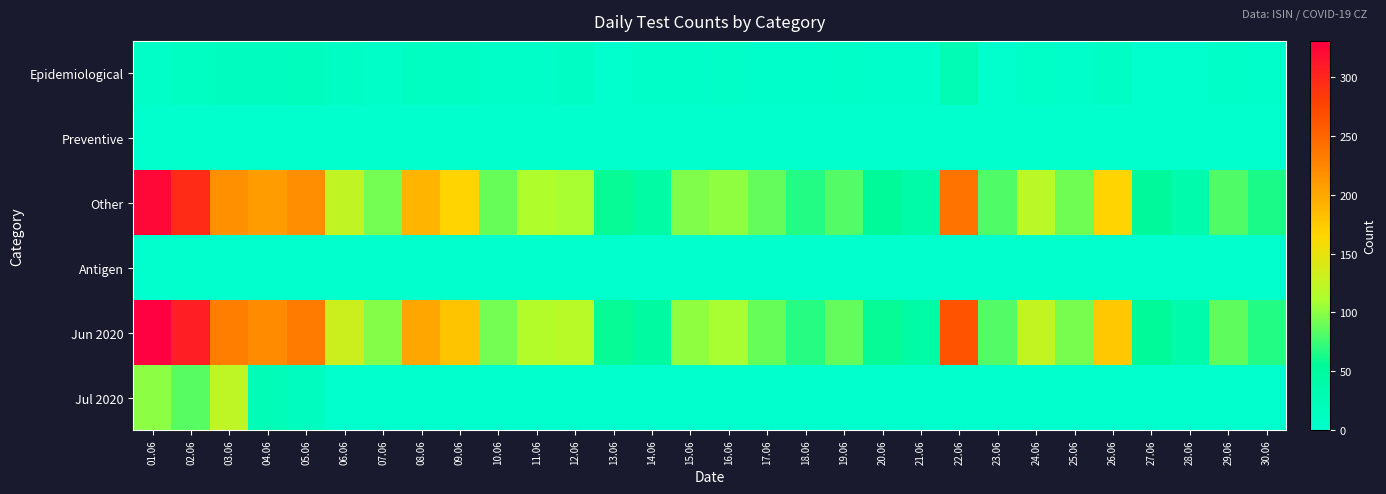

Between 03.06 and 26.06, which series saw the biggest shift?

Jul 2020